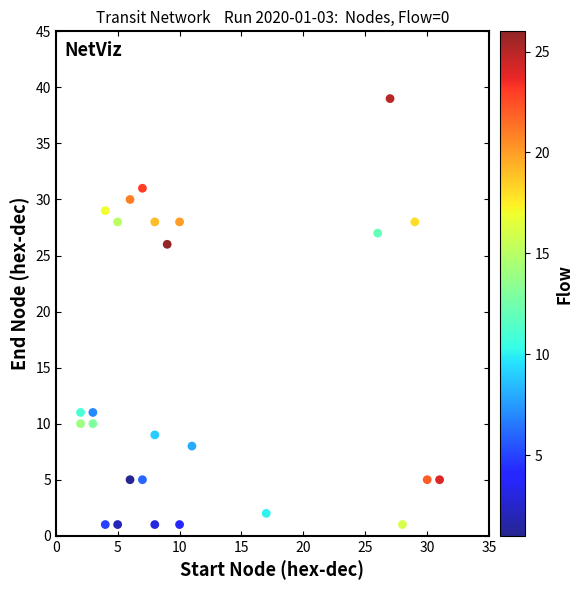

What is the range of Y values (max minus min)?

38